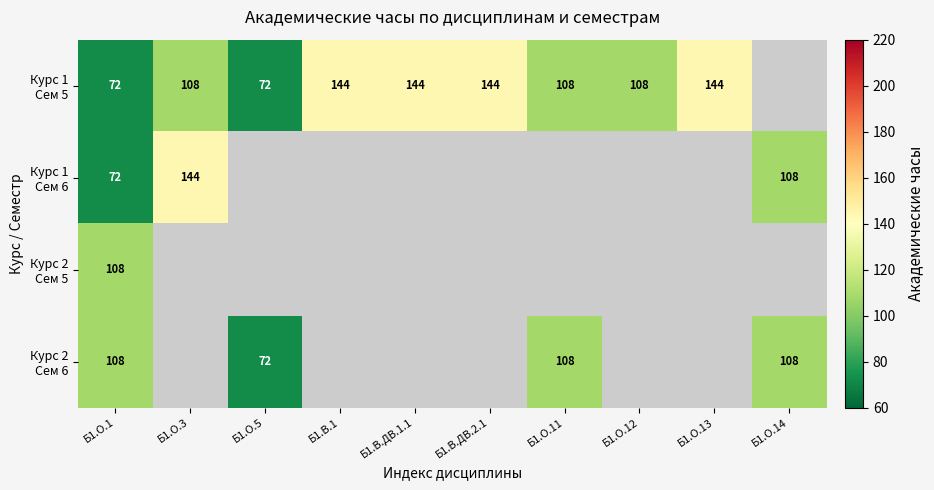

What is the greatest value displayed?

144.0